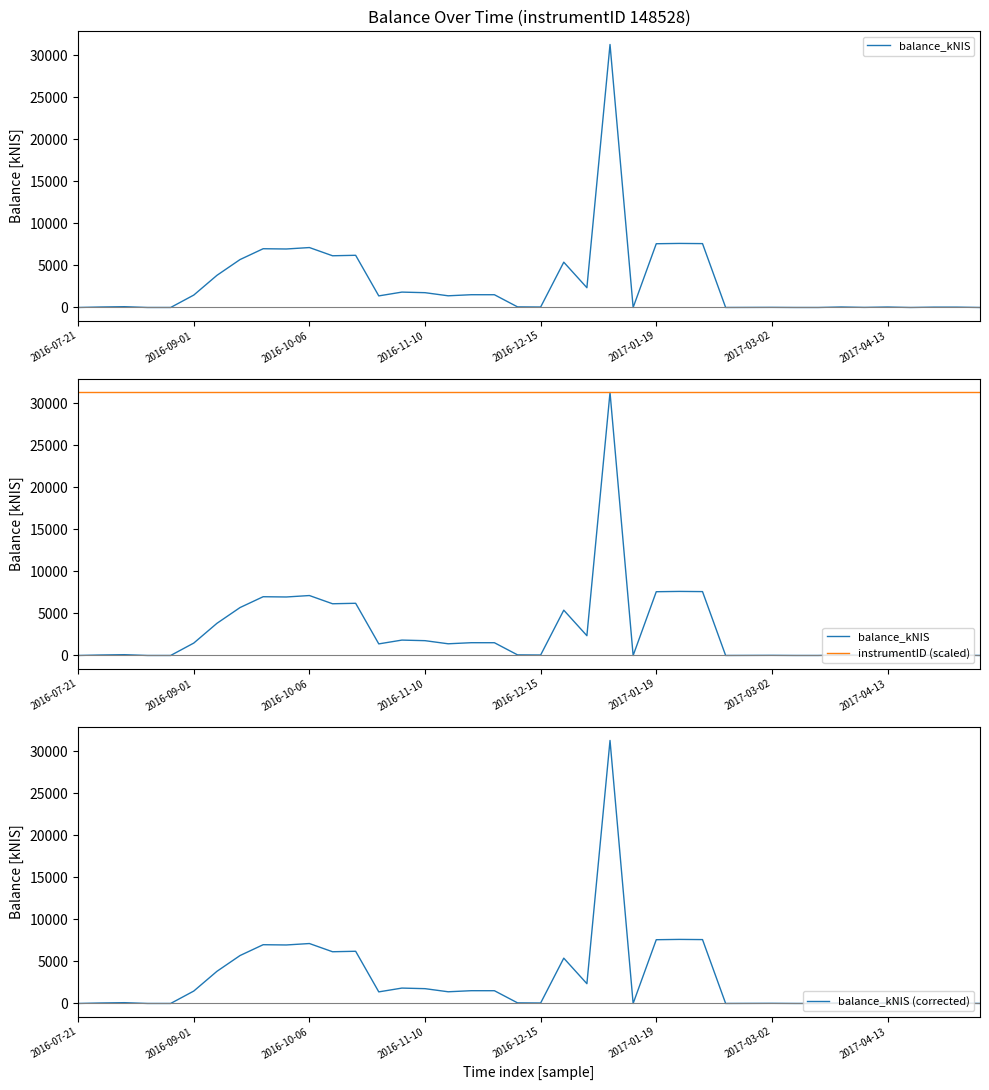

What is the total value across all series at 31?

31266.1